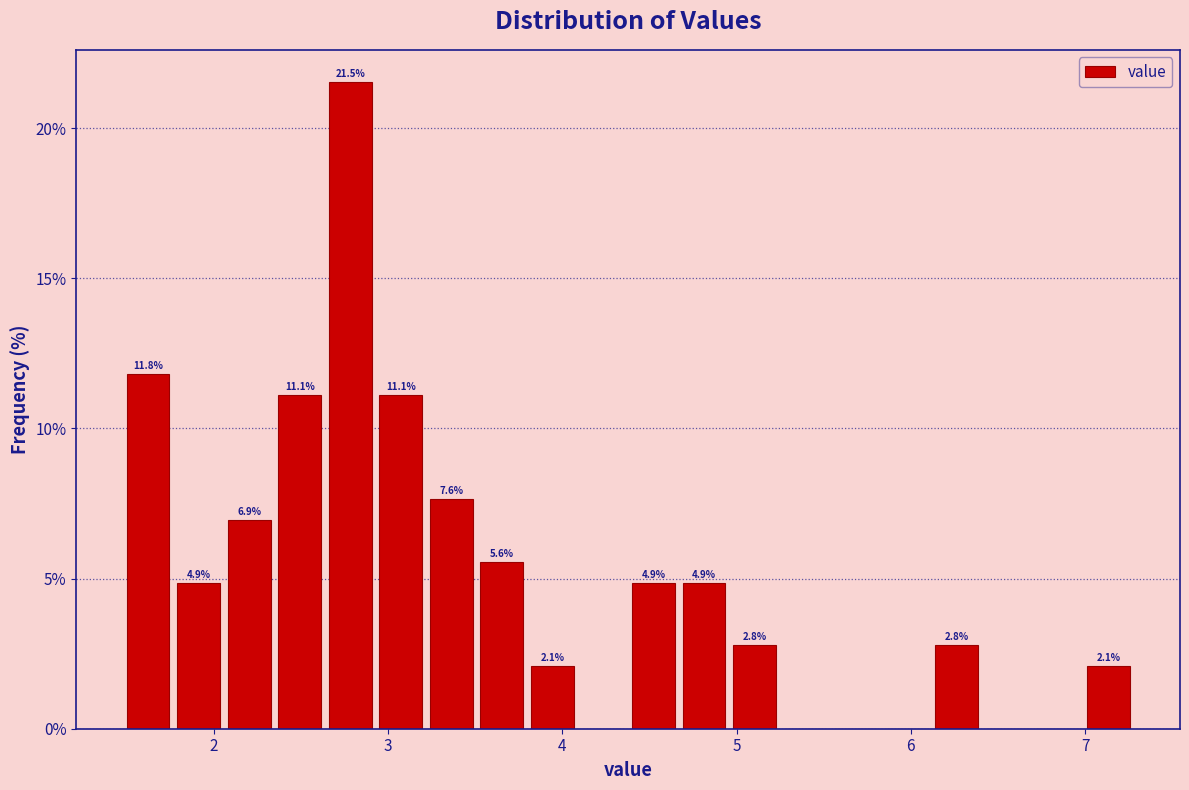

Read against the x-axis, roughly where is the centre of the tallest bar?

2.8